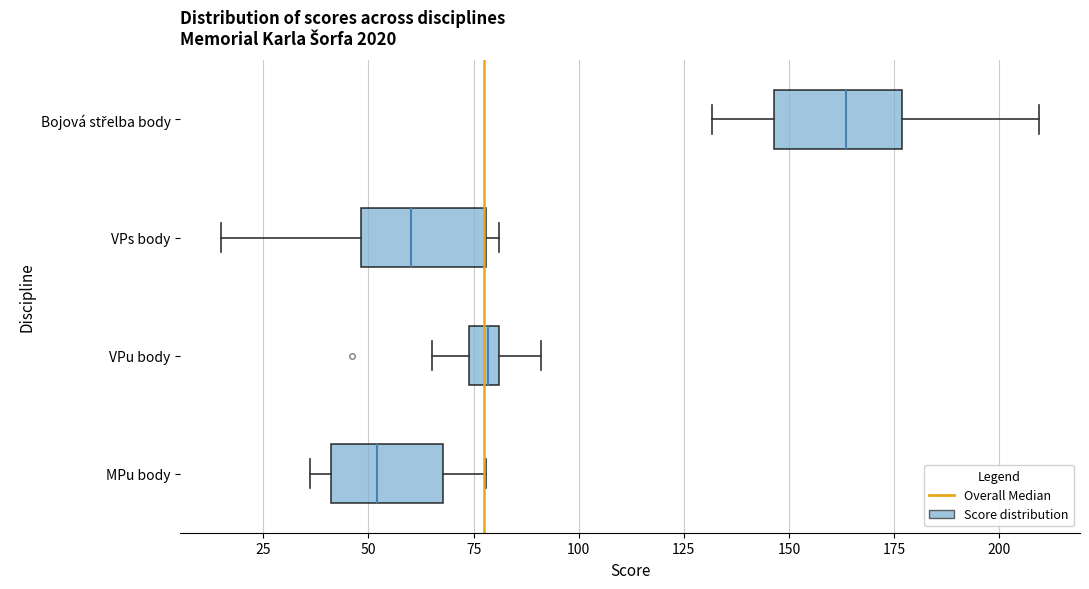

Which box's median line is the furthest to the right?

Bojová střelba body